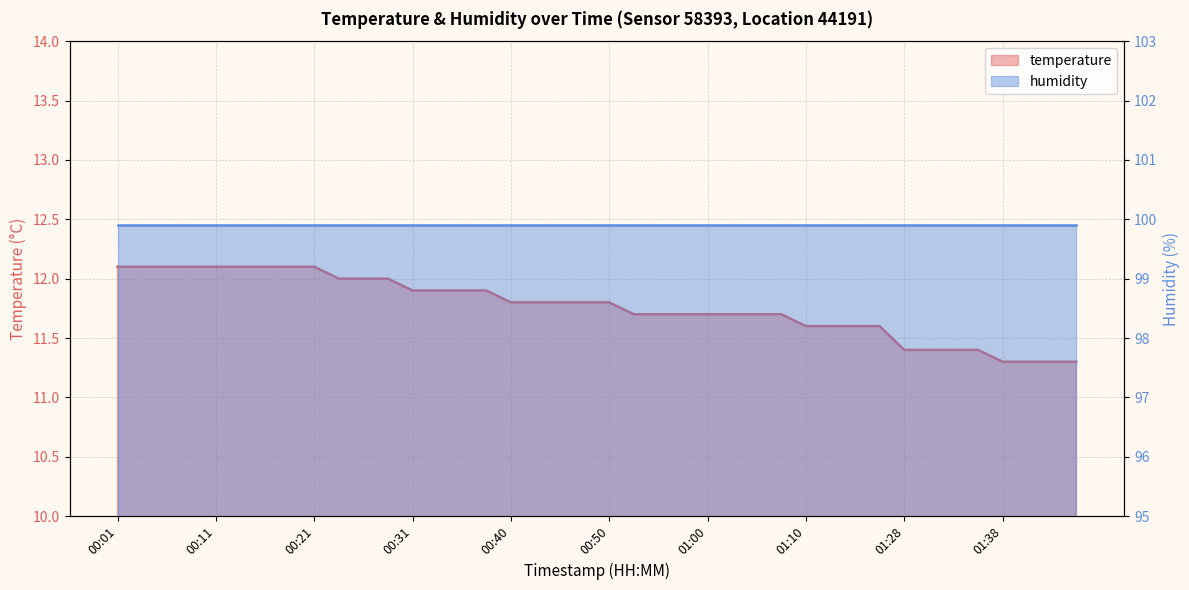

What is the minimum value shown in the chart?

11.3